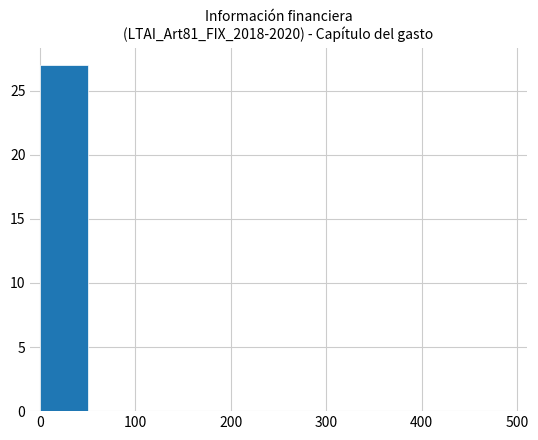

What is the maximum value shown in the chart?

27